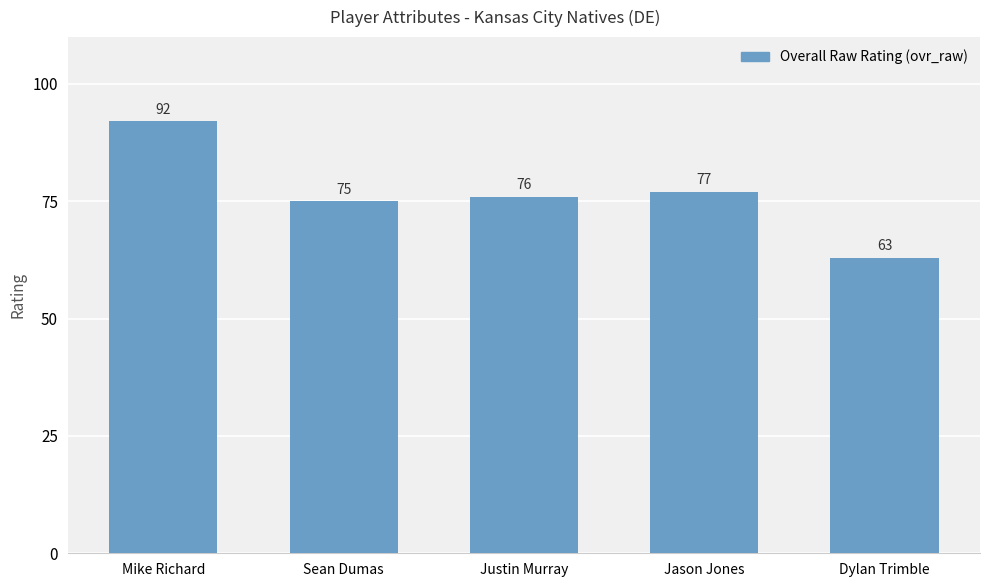

Between Jason Jones and Dylan Trimble, which is larger?

Jason Jones